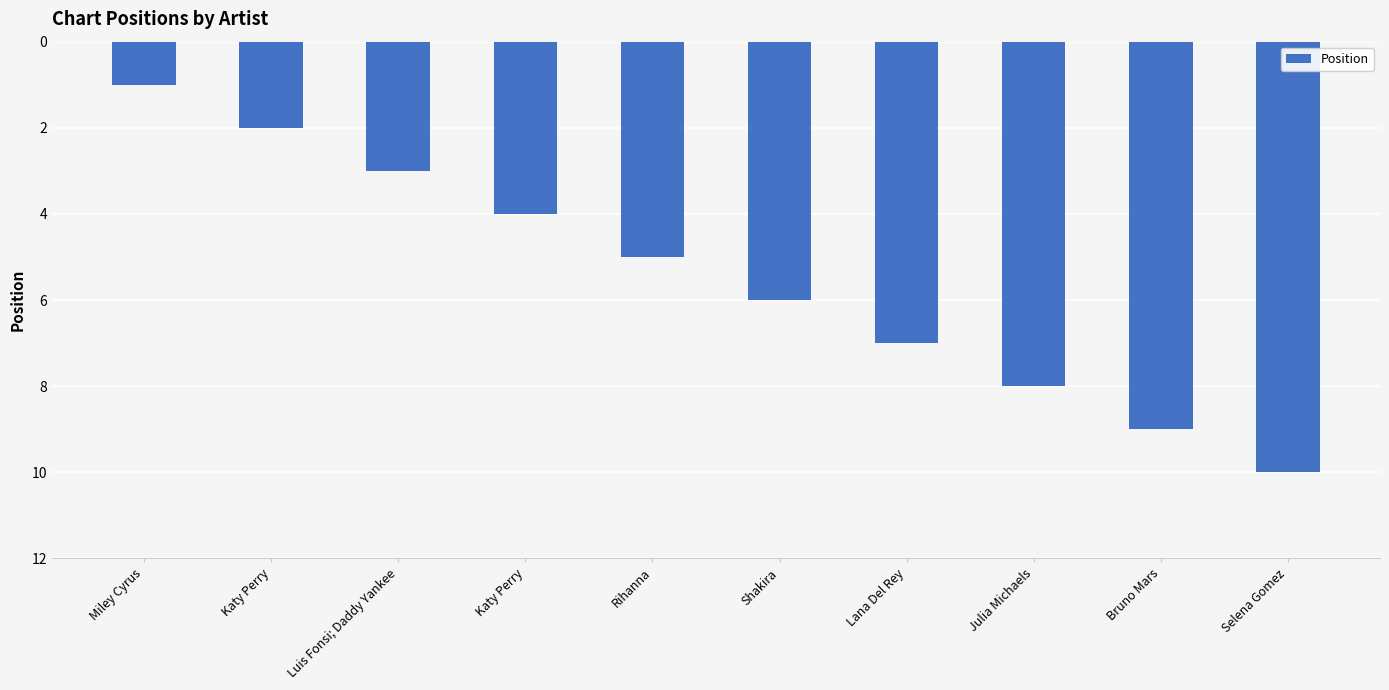

What is the label of the 7th bar from the left?

Lana Del Rey